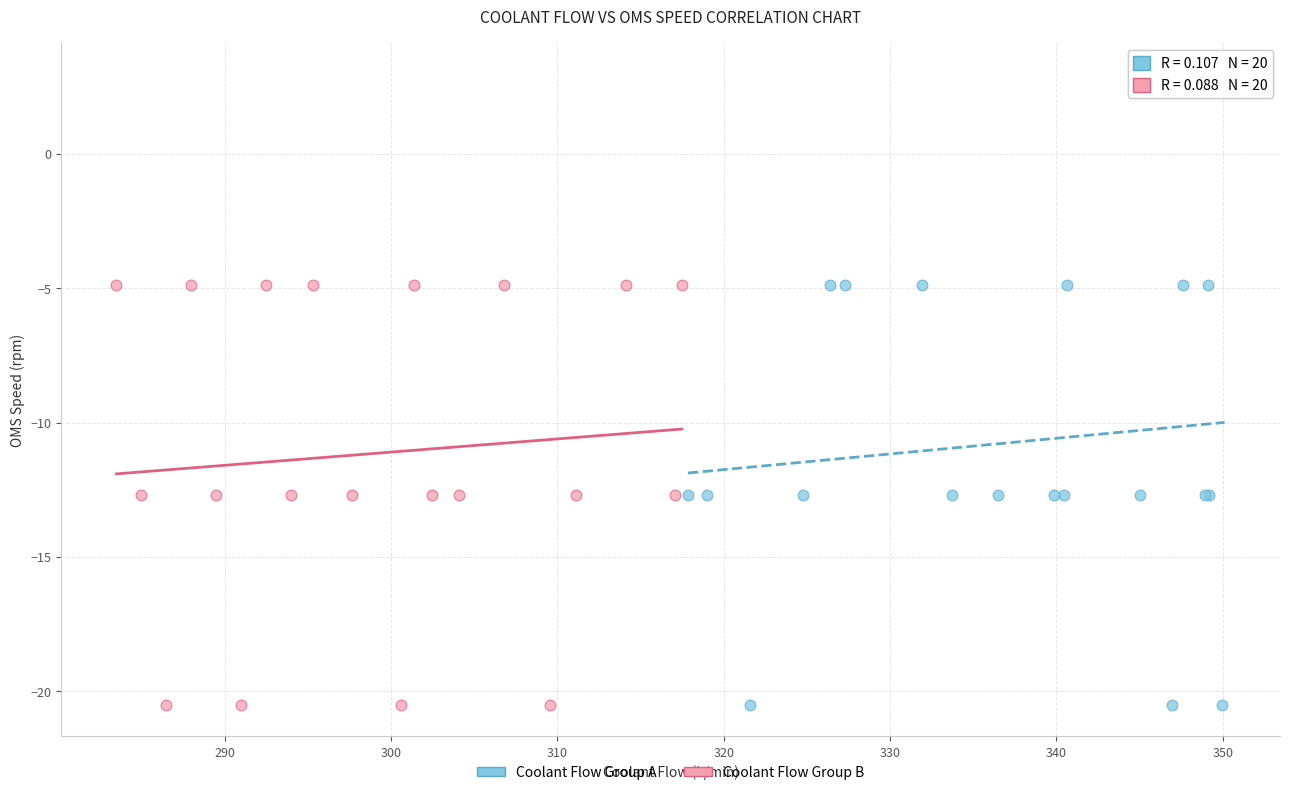

Which series has the largest Y range (max minus min)?

Coolant Flow Group A